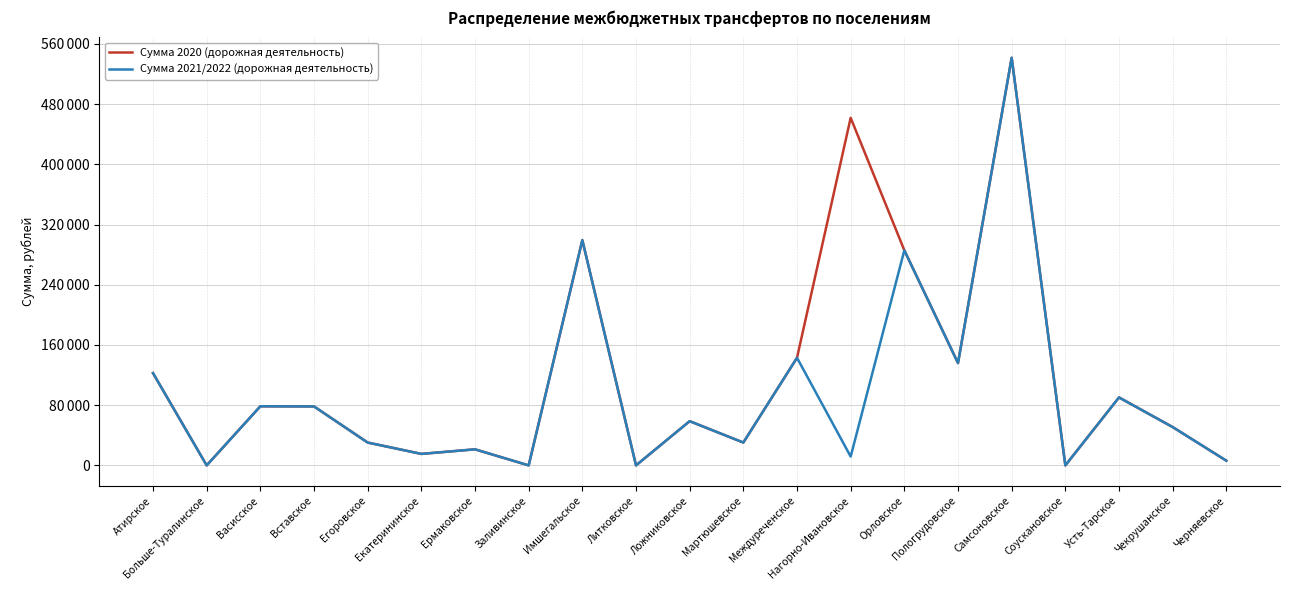

Does the chart have visible grid lines?

Yes